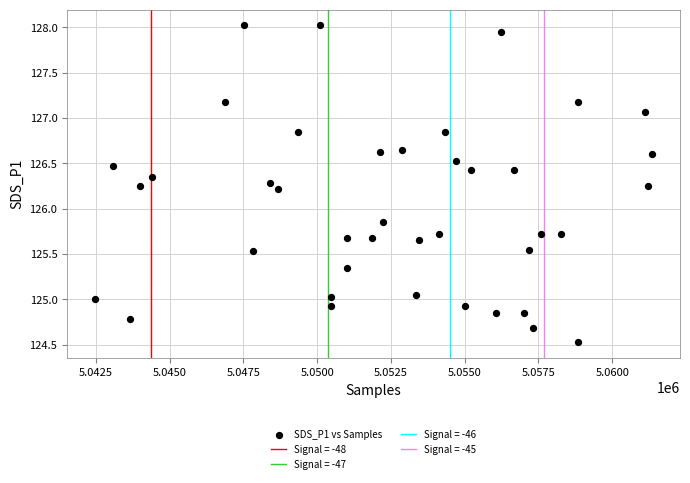

What is the range of Y values (max minus min)?

3.5